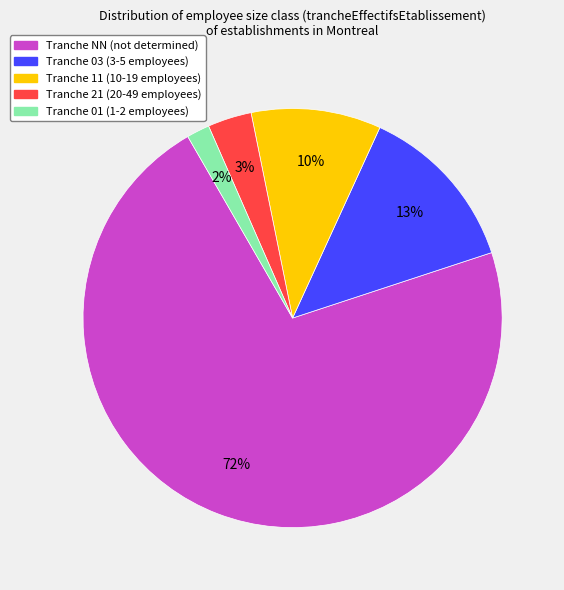

What percentage is the Tranche 11 (10-19 employees) slice, to the nearest percent?

10%